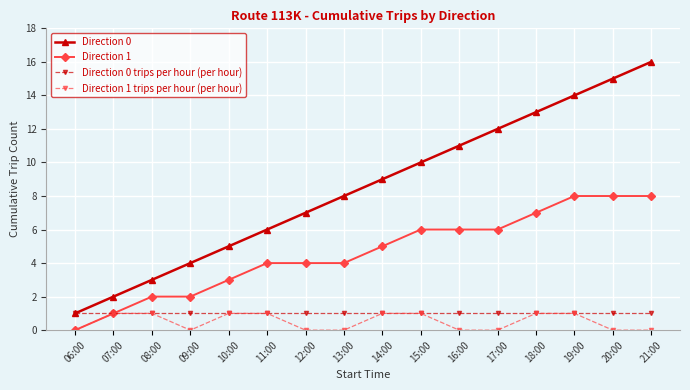

Rank the categories by Direction 0 value from highest to lowest.

21:00, 20:00, 19:00, 18:00, 17:00, 16:00, 15:00, 14:00, 13:00, 12:00, 11:00, 10:00, 09:00, 08:00, 07:00, 06:00